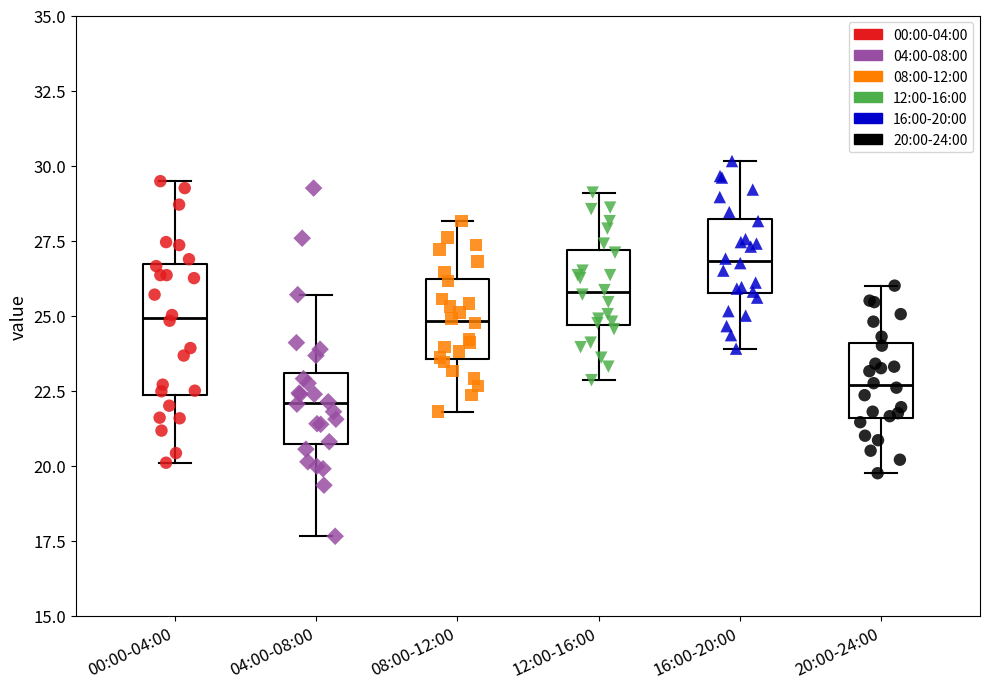

Where is the upper edge of the box for 08:00-12:00 on the y-axis? The values are not printed on the chart, so give them approximately, as read against the axis.

26.0